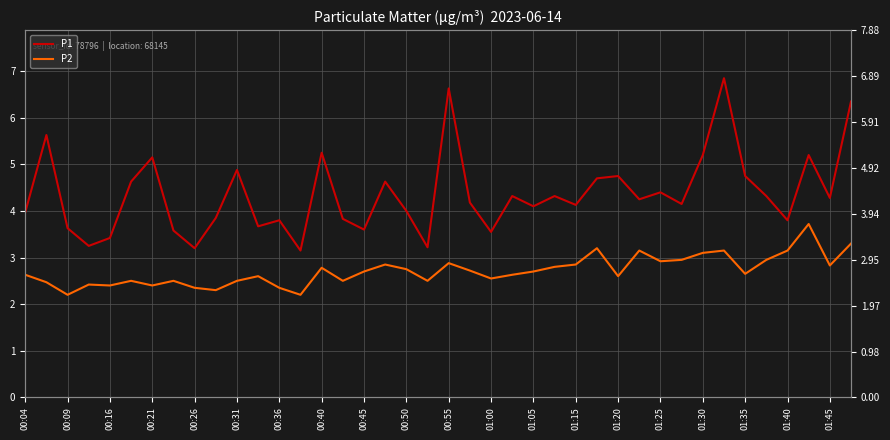

True or false: P2 has more than 1 points higher than both neighbors.

True